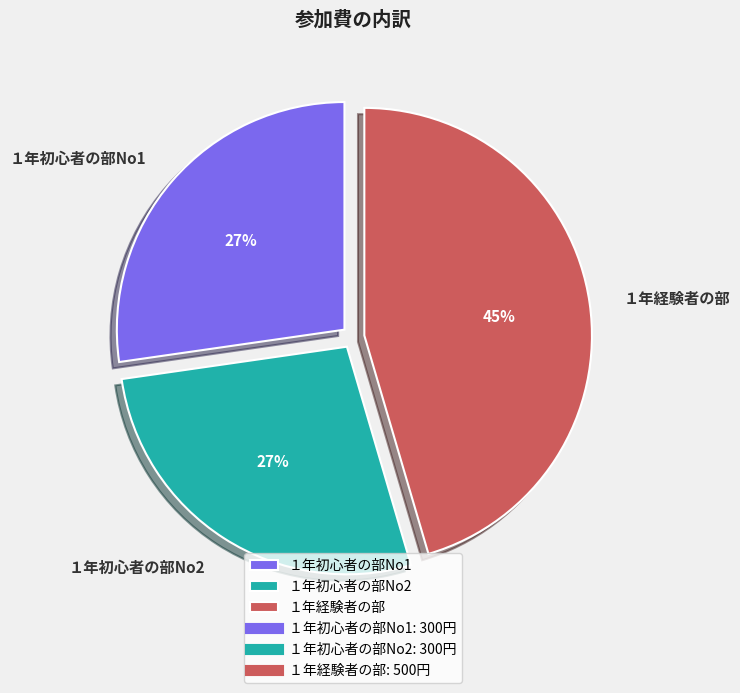

Is it true that １年経験者の部 is 45% of the pie?

True